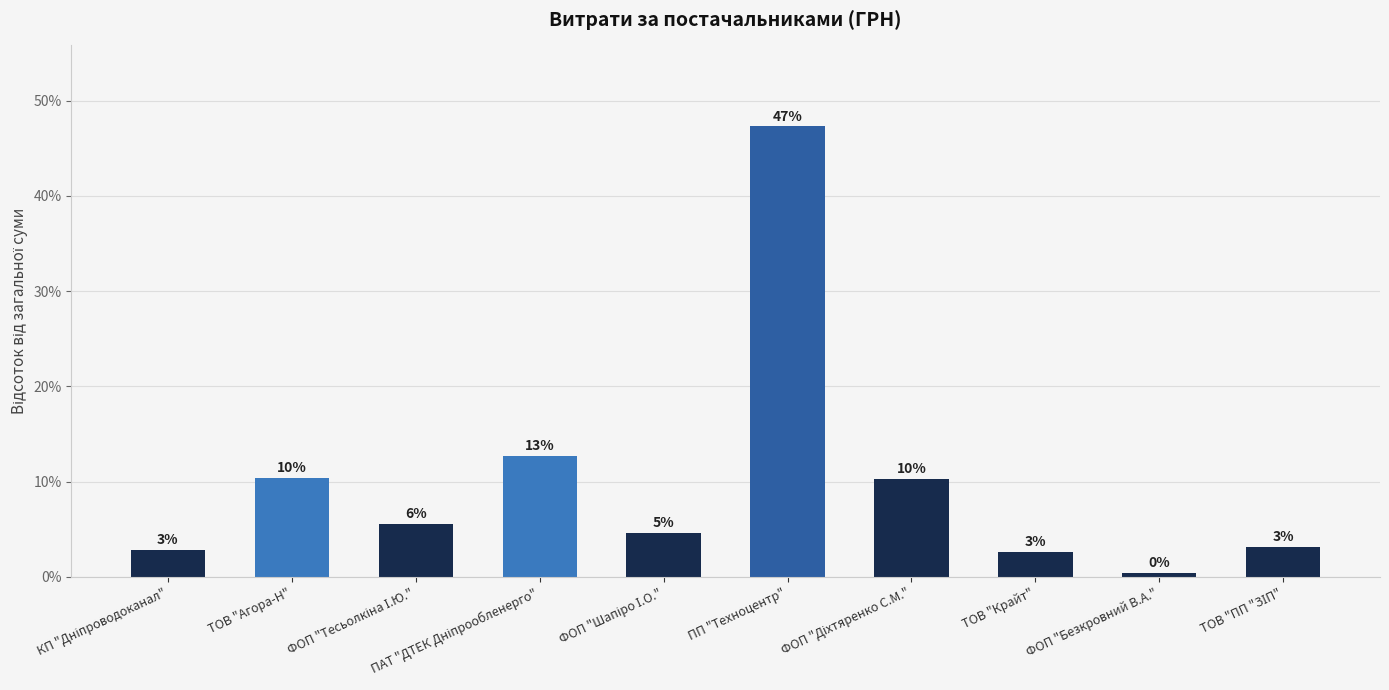

How many bars are there in total?

10